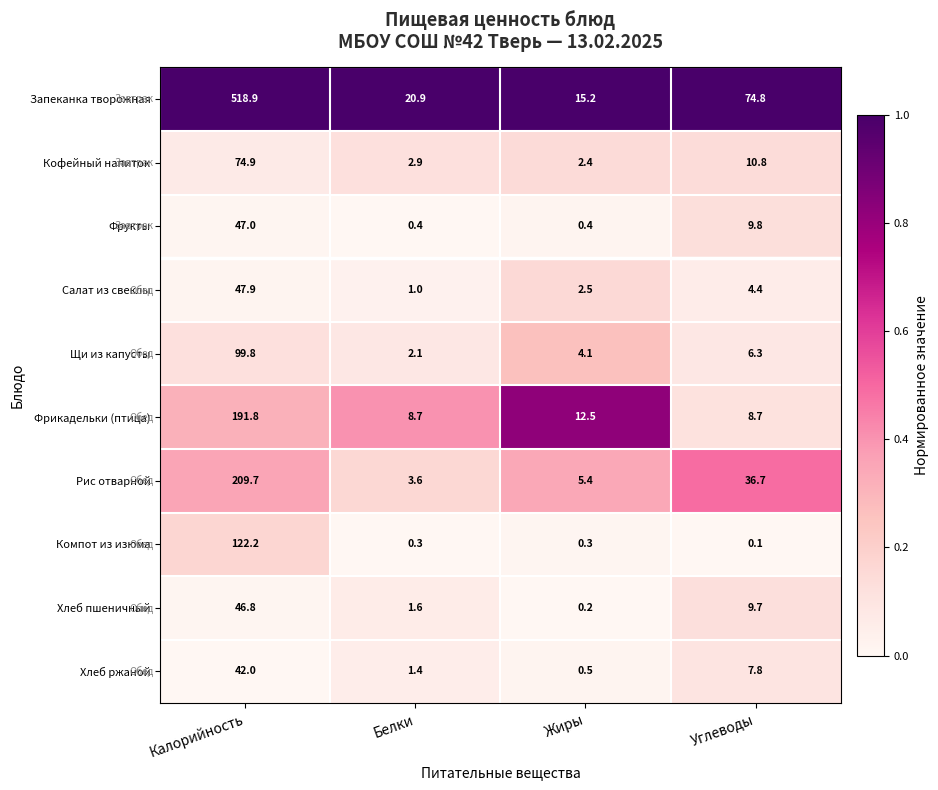

Rank the series at Белки from highest to lowest value.

Запеканка творожная, Фрикадельки (птица), Рис отварной, Кофейный напиток, Щи из капусты, Хлеб пшеничный, Хлеб ржаной, Салат из свеклы, Фрукты, Компот из изюма